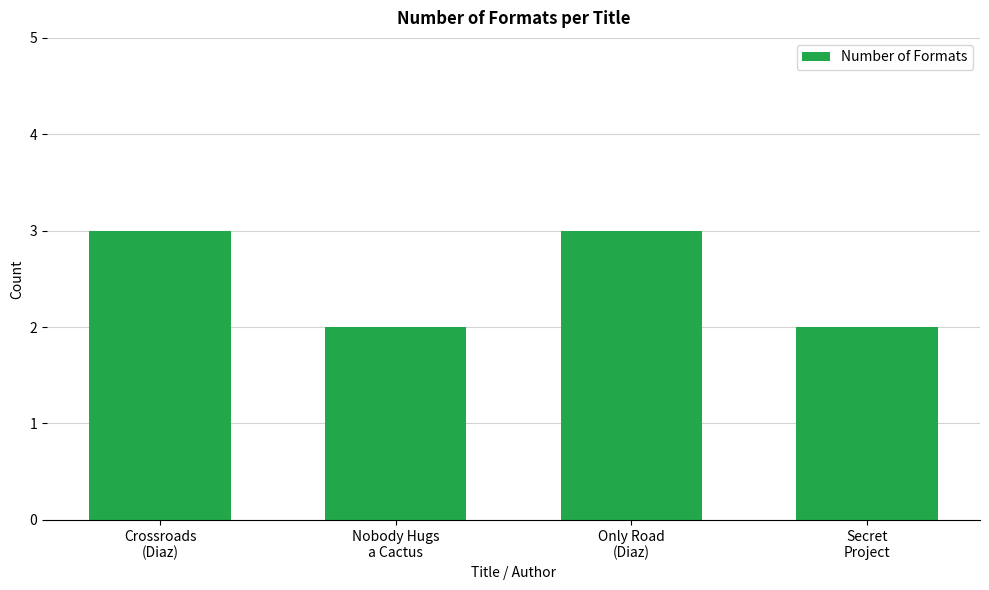

What is the maximum value shown in the chart?

3